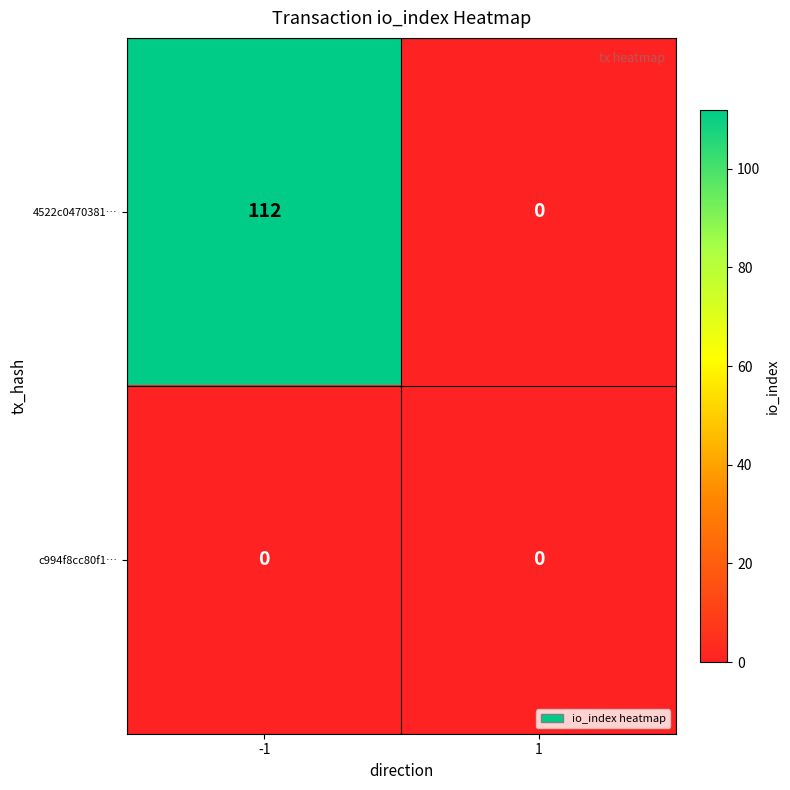

What is the sum of the 4522c0470381… values at -1 and 1?

112